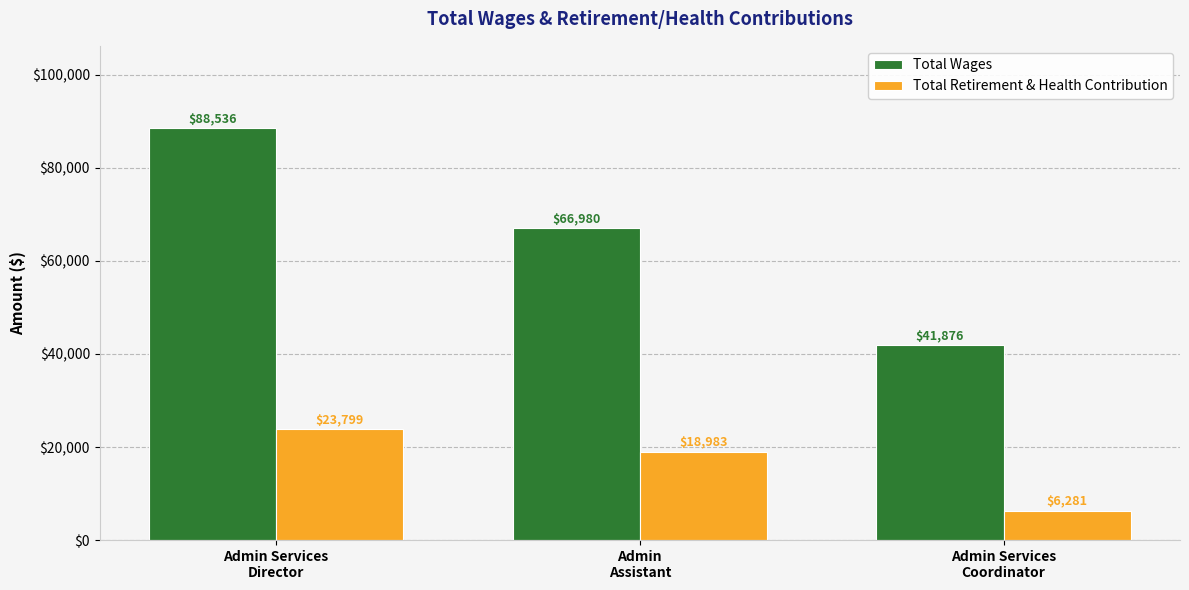

Between Admin
Assistant and Admin Services
Coordinator, which series saw the biggest shift?

Total Wages